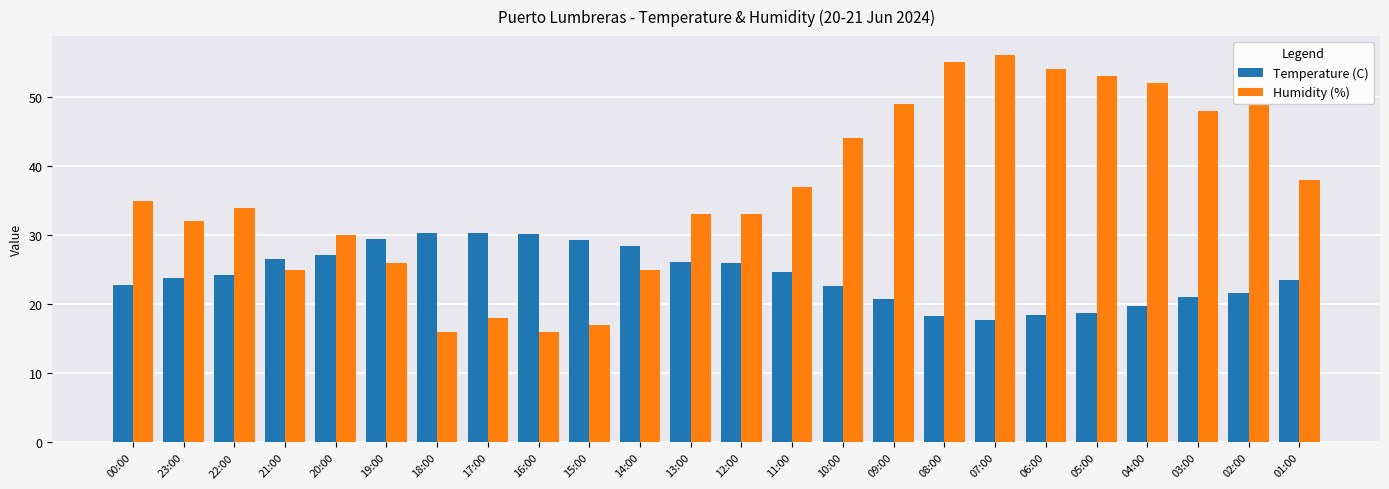

What is the total value across all series at 17:00?

48.3